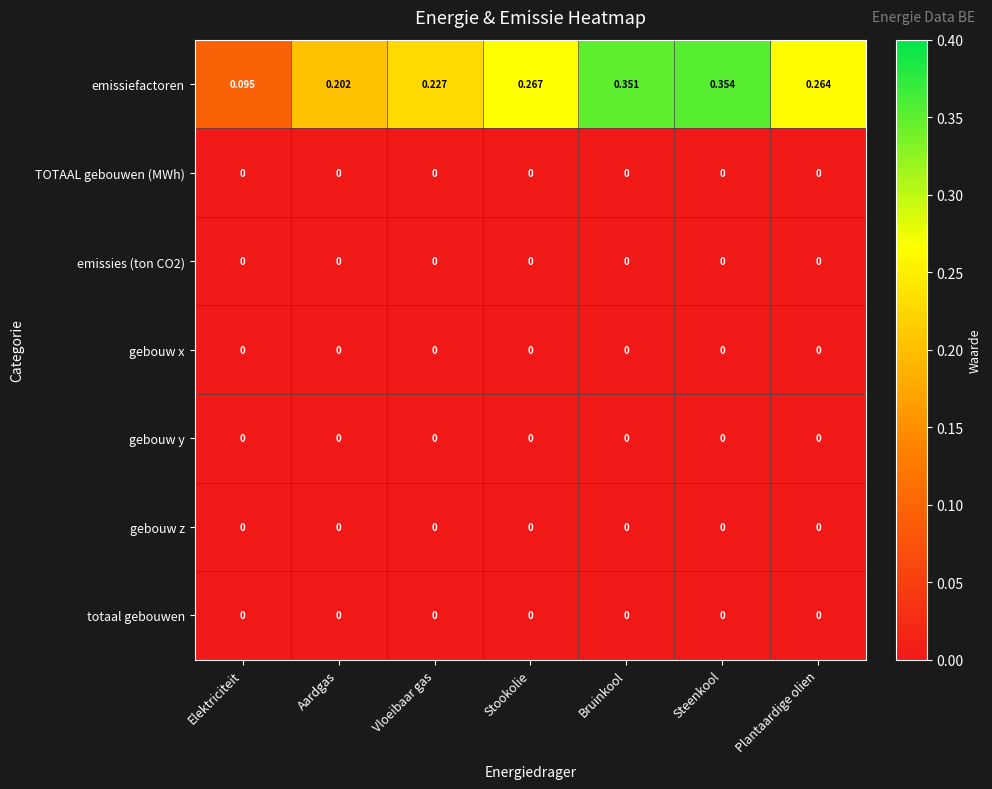

Which series has the widest spread of values?

emissiefactoren